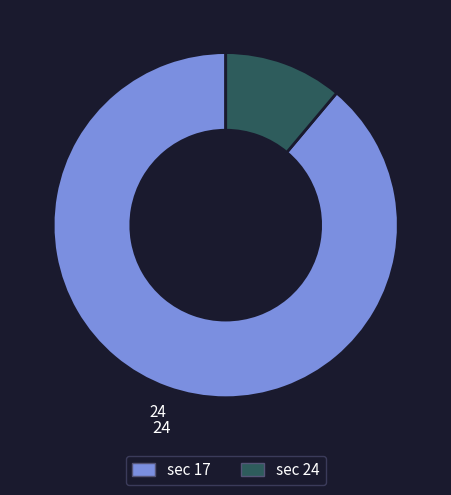

Is there any slice that represents more than half of the pie?

Yes